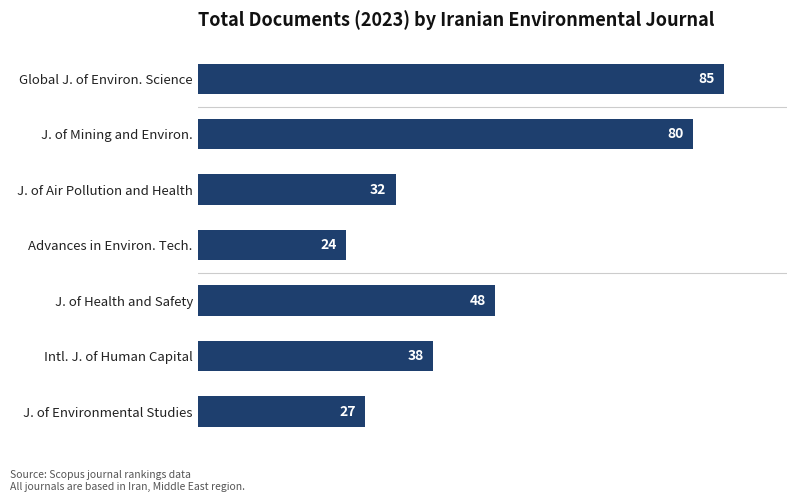

How many values are below 38?

3